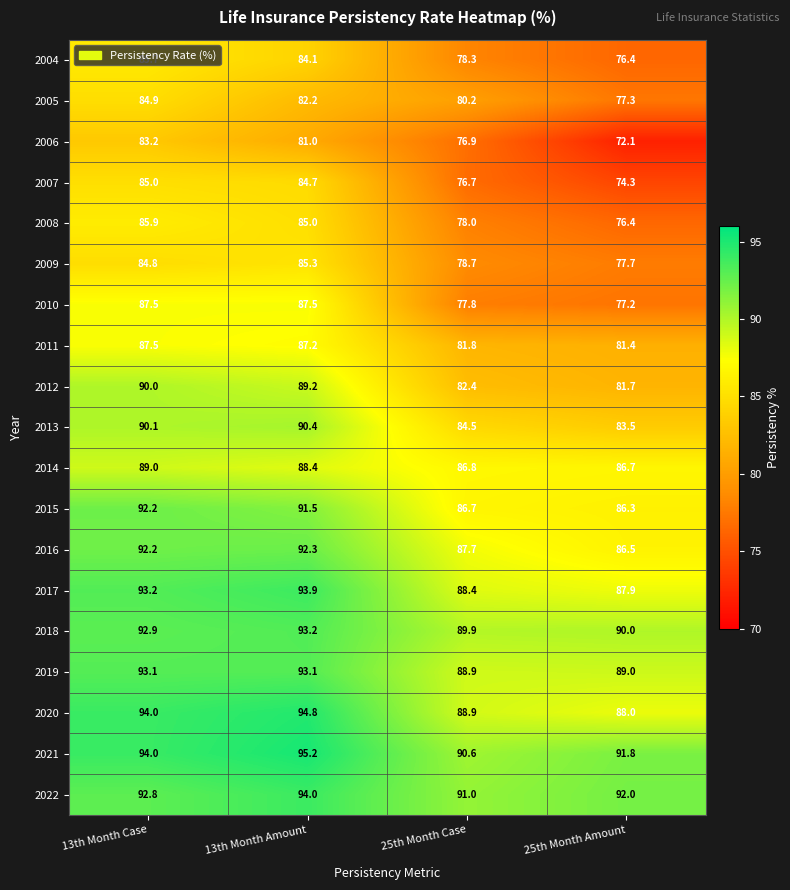

At which category does the chart reach its peak across all series?

13th Month Amount